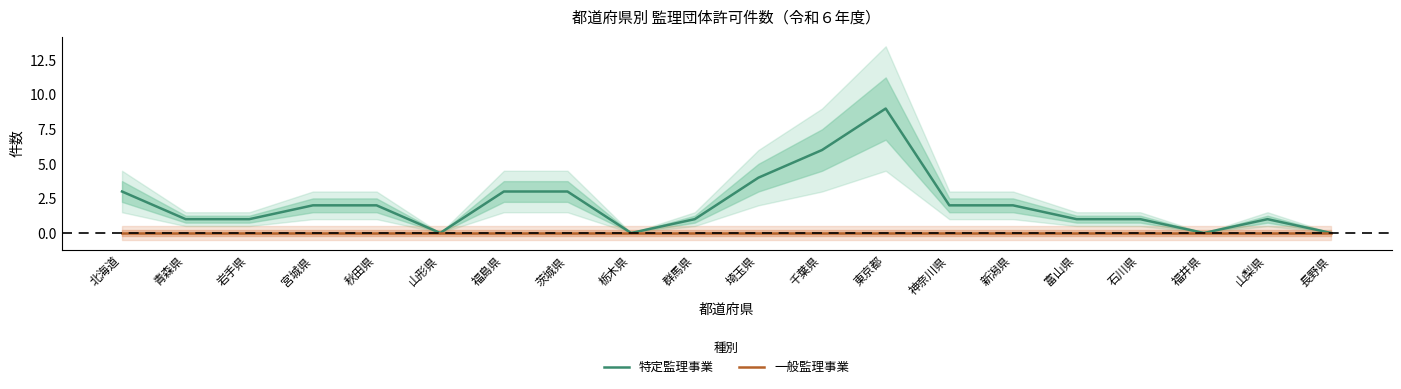

The value of 特定監理事業 at 石川県 is 1. True or false?

True